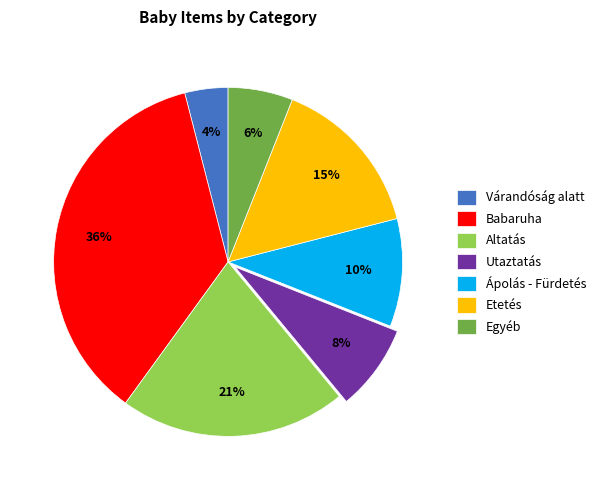

What is the smallest slice in the pie chart?

Várandóság alatt